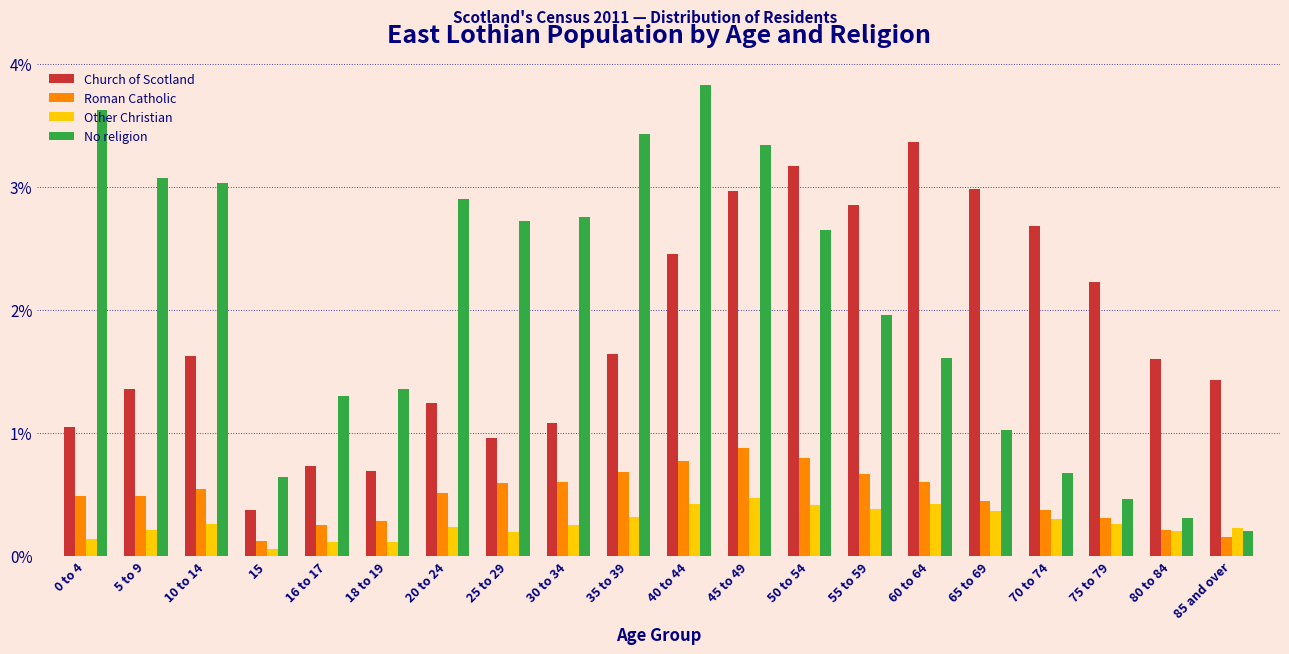

Are the bars grouped side by side (vs. stacked)?

Yes